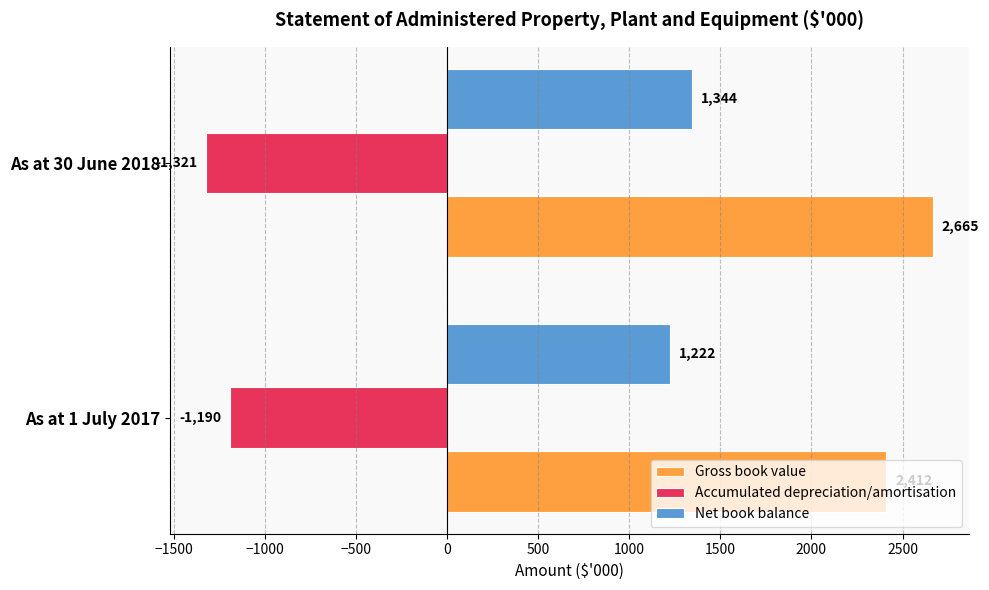

Which category has the lowest value across all series?

As at 30 June 2018